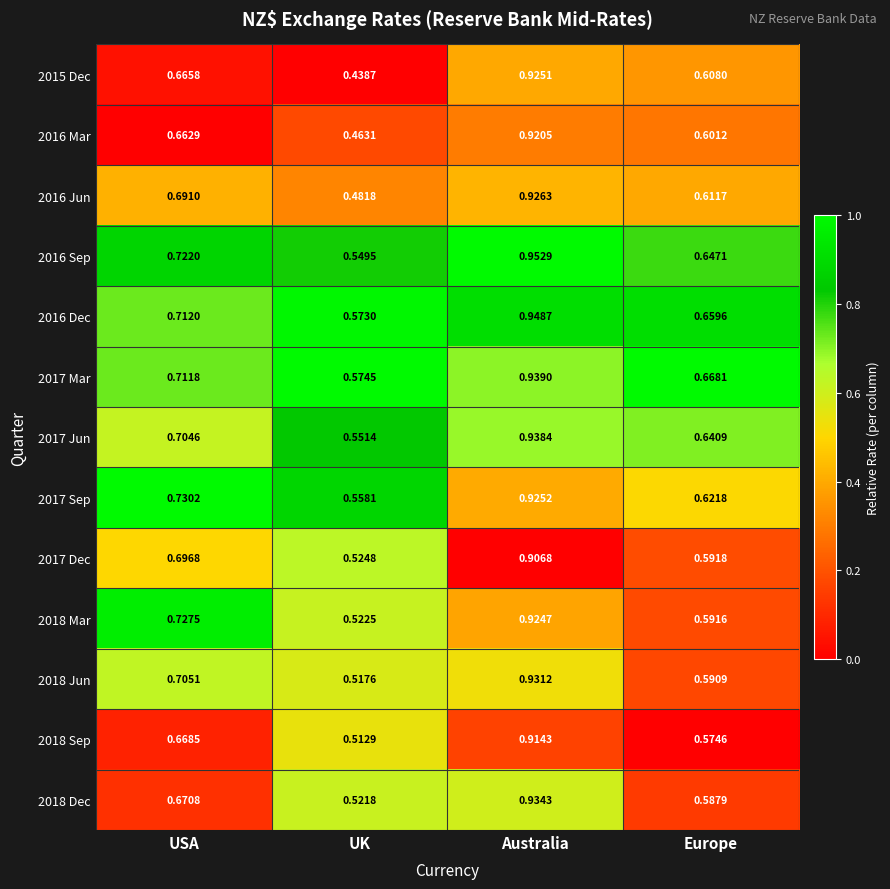

Is the value of 2018 Mar at USA greater than the value of 2018 Dec at UK?

Yes